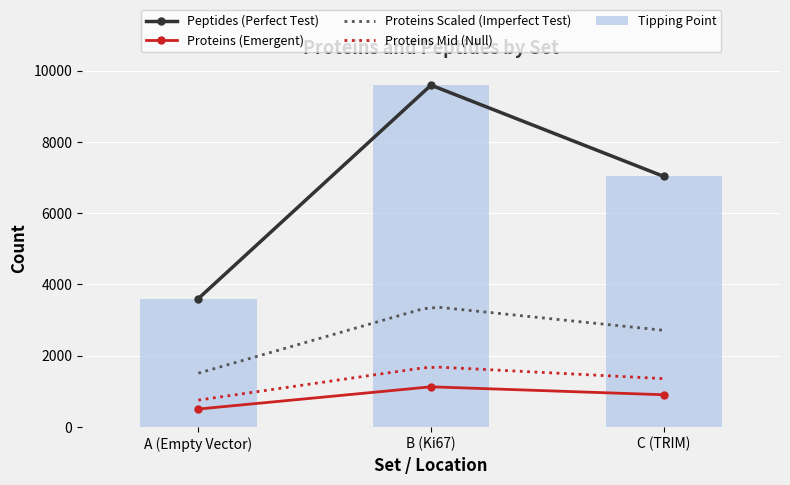

What is the total value across all series at B (Ki67)?

10717